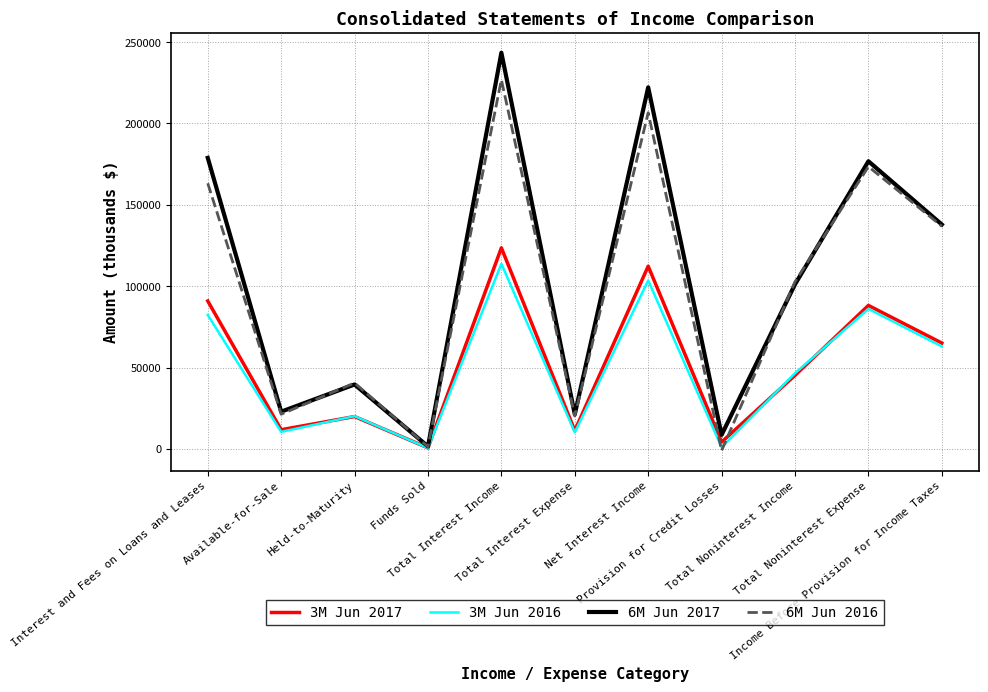

Which category has the highest value across all series?

Total Interest Income